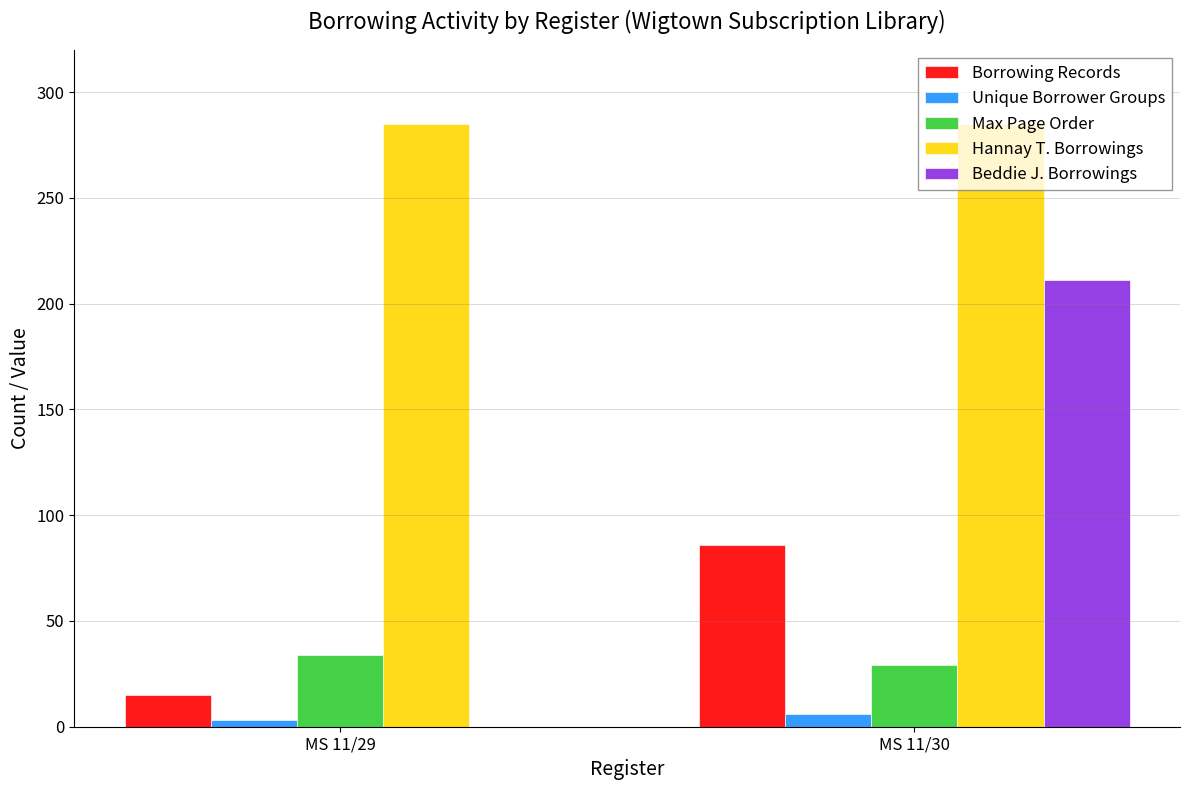

Reading left to right, extract all data points from this chart.

Borrowing Records: 15	86
Unique Borrower Groups: 3	6
Max Page Order: 34	29
Hannay T. Borrowings: 285	285
Beddie J. Borrowings: 0	211